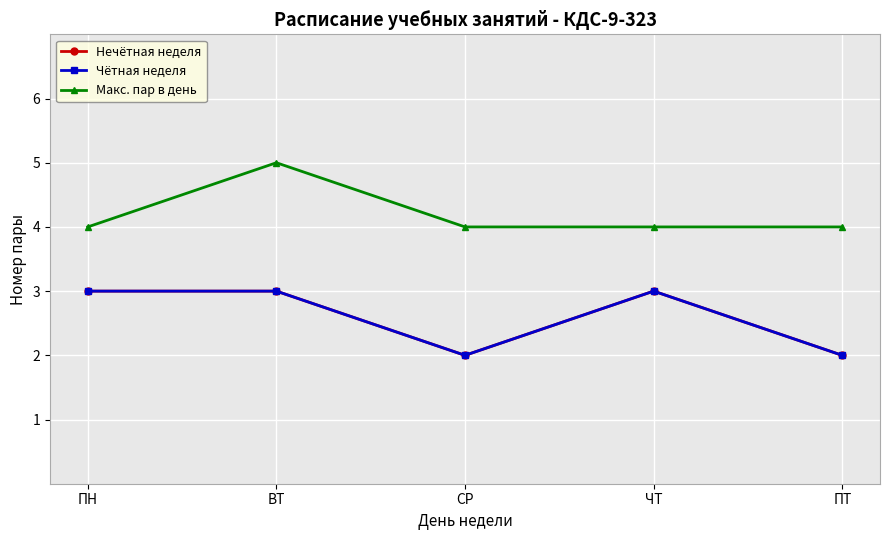

Is this an area chart (filled region under the line)?

No